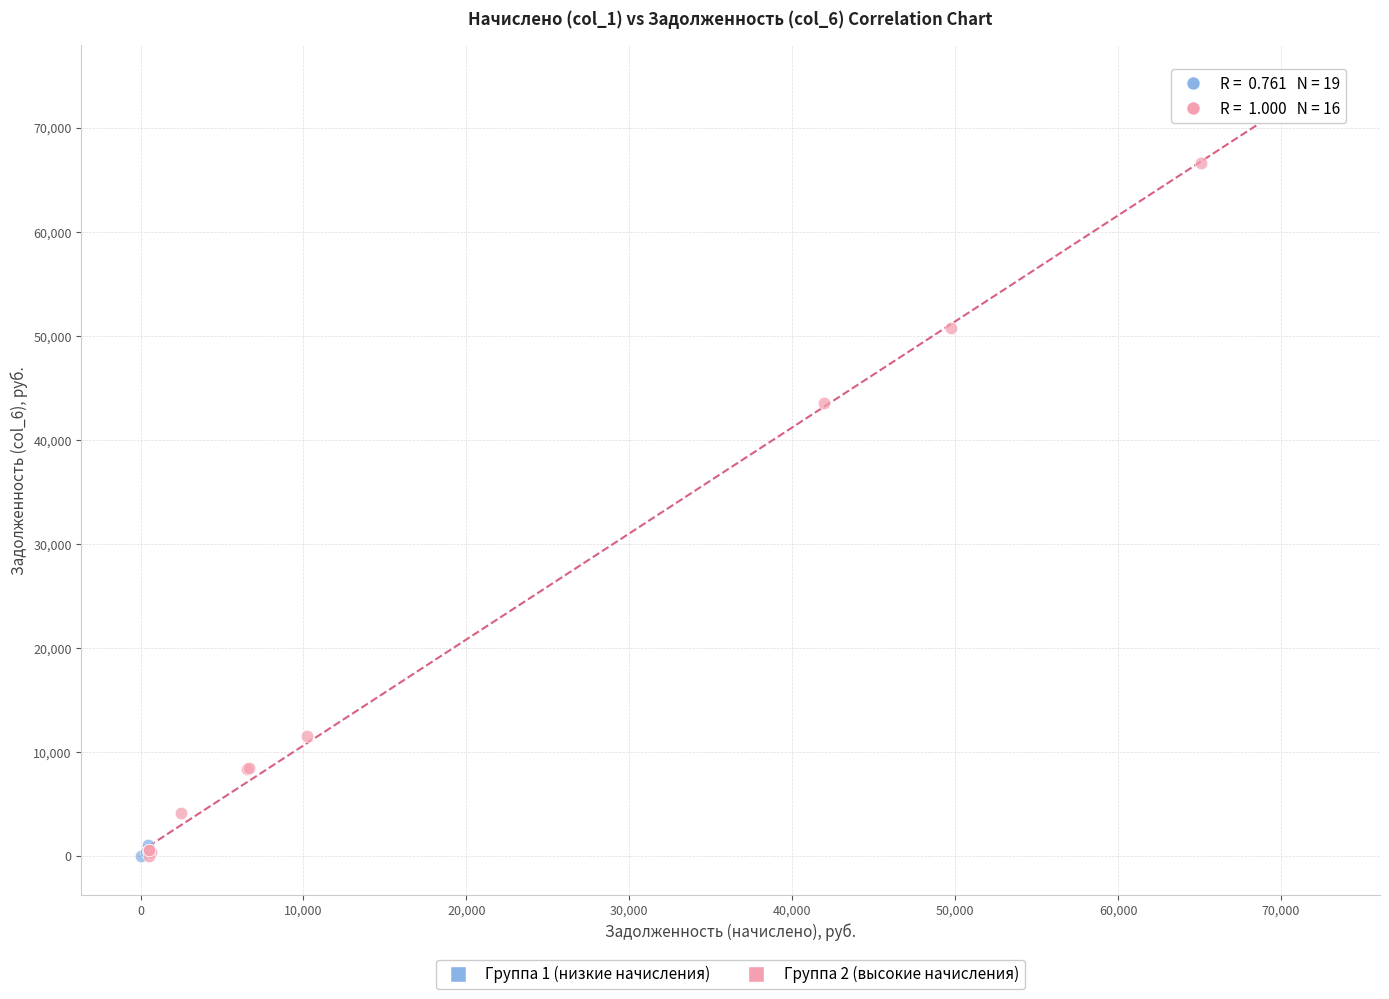

Which series contains the highest Y value?

Группа 2 (высокие начисления)